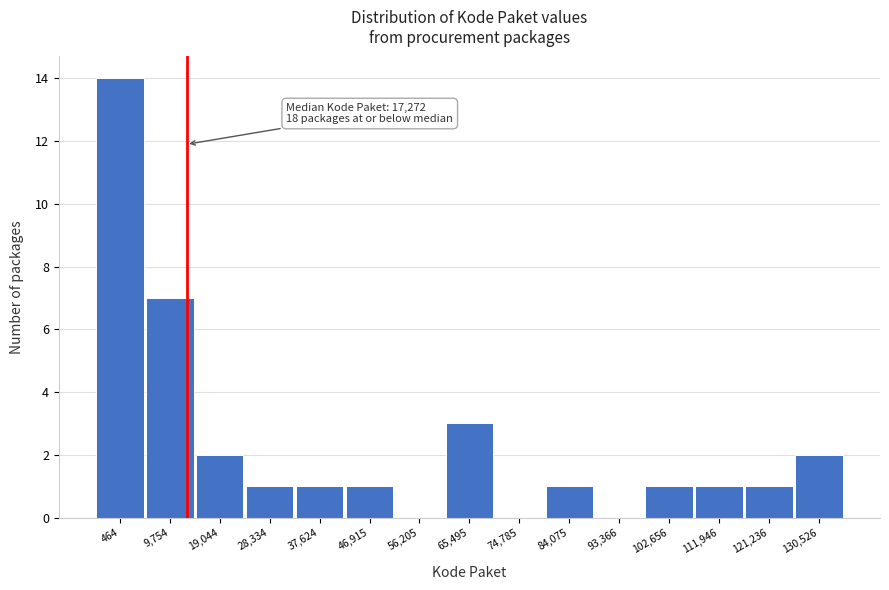

Reading left to right, list all the values displayed in this chart.

464=14	9,754=7	19,044=2	28,334=1	37,624=1	46,915=1	56,205=0	65,495=3	74,785=0	84,075=1	93,366=0	102,656=1	111,946=1	121,236=1	130,526=2